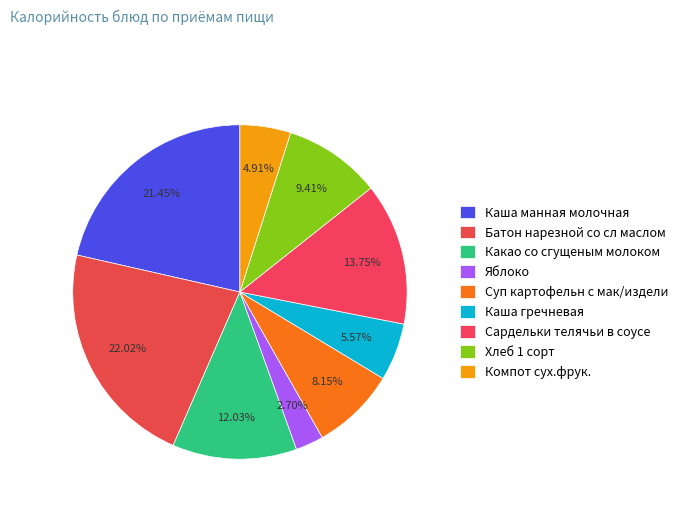

Is Яблоко the majority of the pie?

No